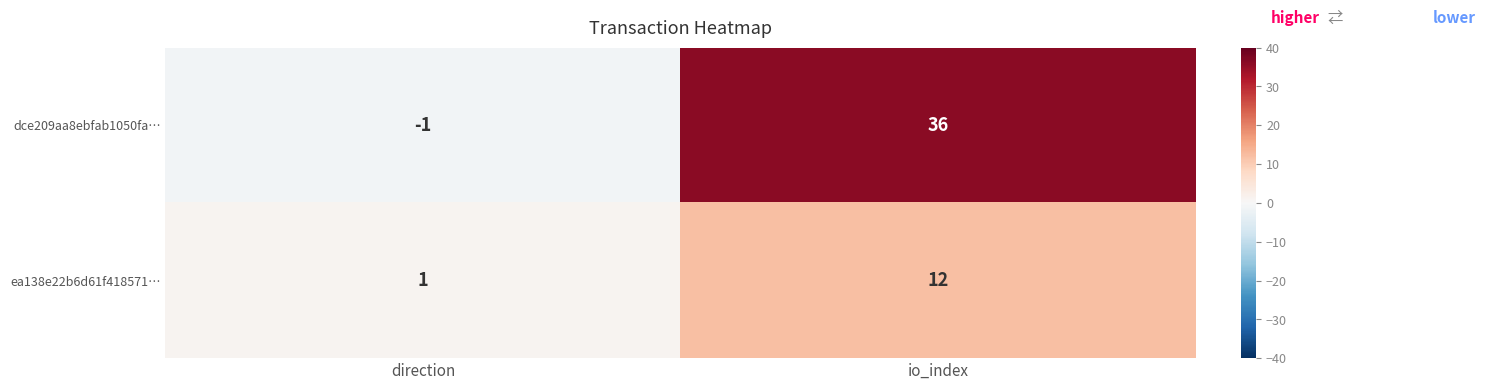

List the series in order of their overall mean, lowest first.

ea138e22b6d61f418571…, dce209aa8ebfab1050fa…